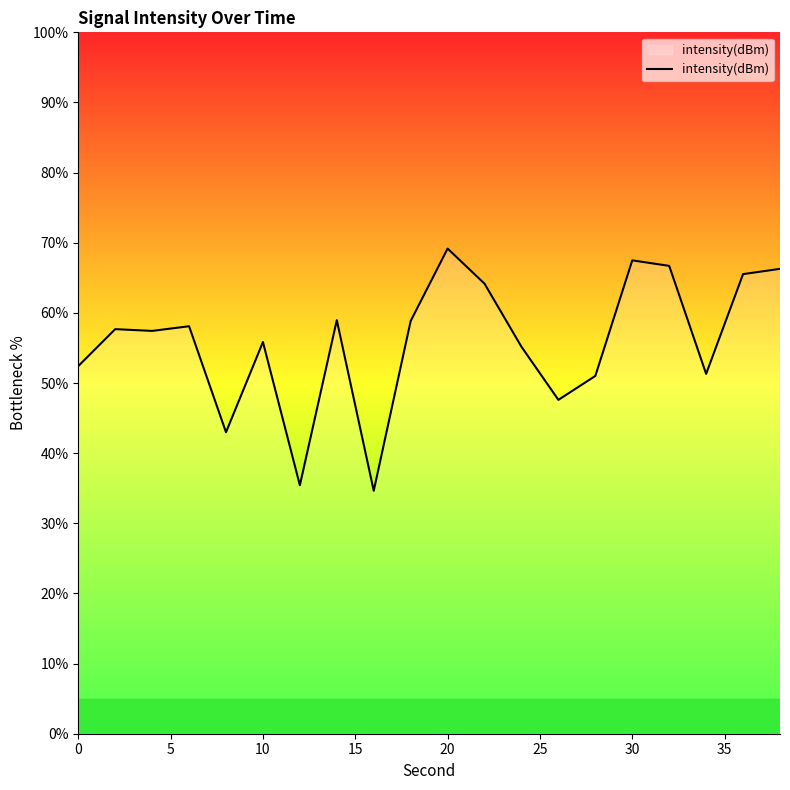

What is the sum of all values?

1116.7